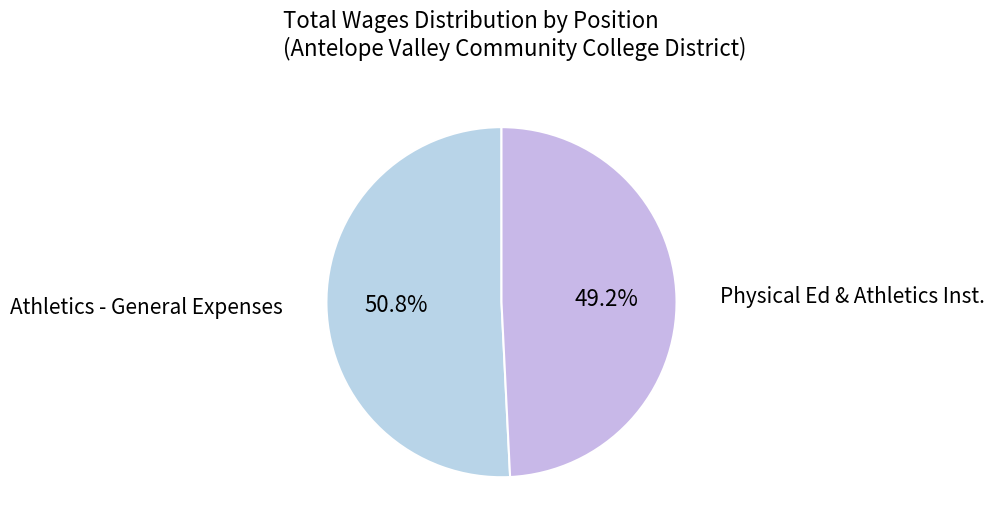

What percentage is the Physical Ed & Athletics Inst. slice, to the nearest percent?

49%